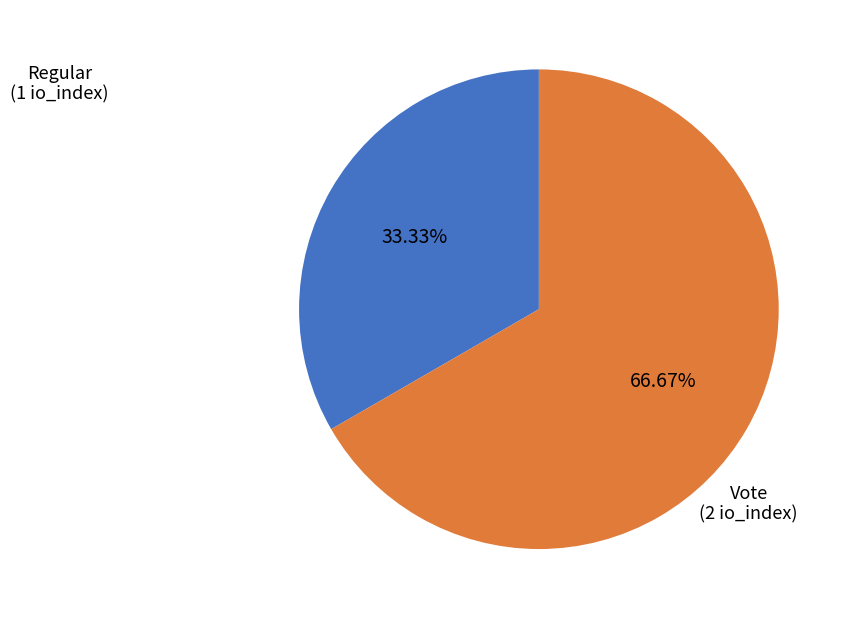

Is there a majority slice in this chart?

Yes